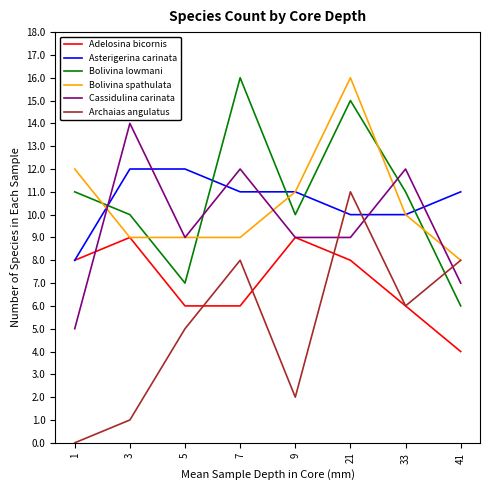

What are all the series names shown in the legend?

Adelosina bicornis, Asterigerina carinata, Bolivina lowmani, Bolivina spathulata, Cassidulina carinata, Archaias angulatus